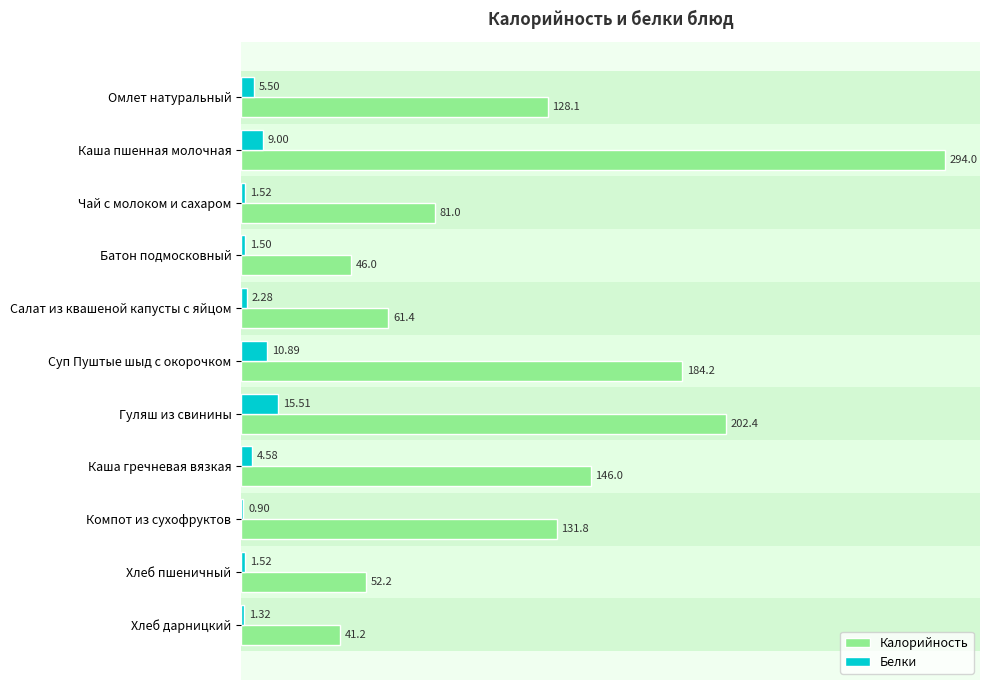

At which category is the sum across all series the highest?

Каша пшенная молочная